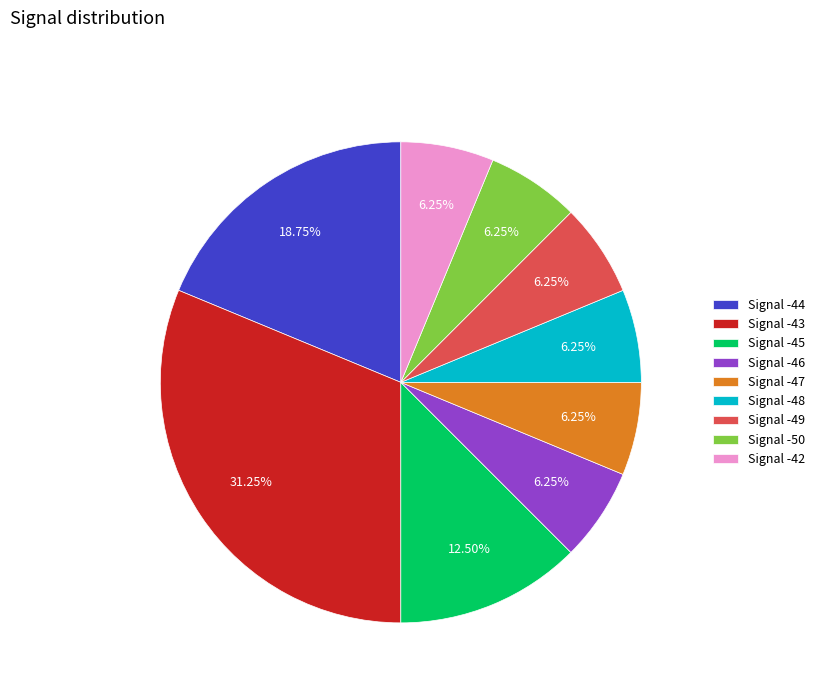

What is the ratio of the value at Signal -49 to the value at Signal -50?

1.0